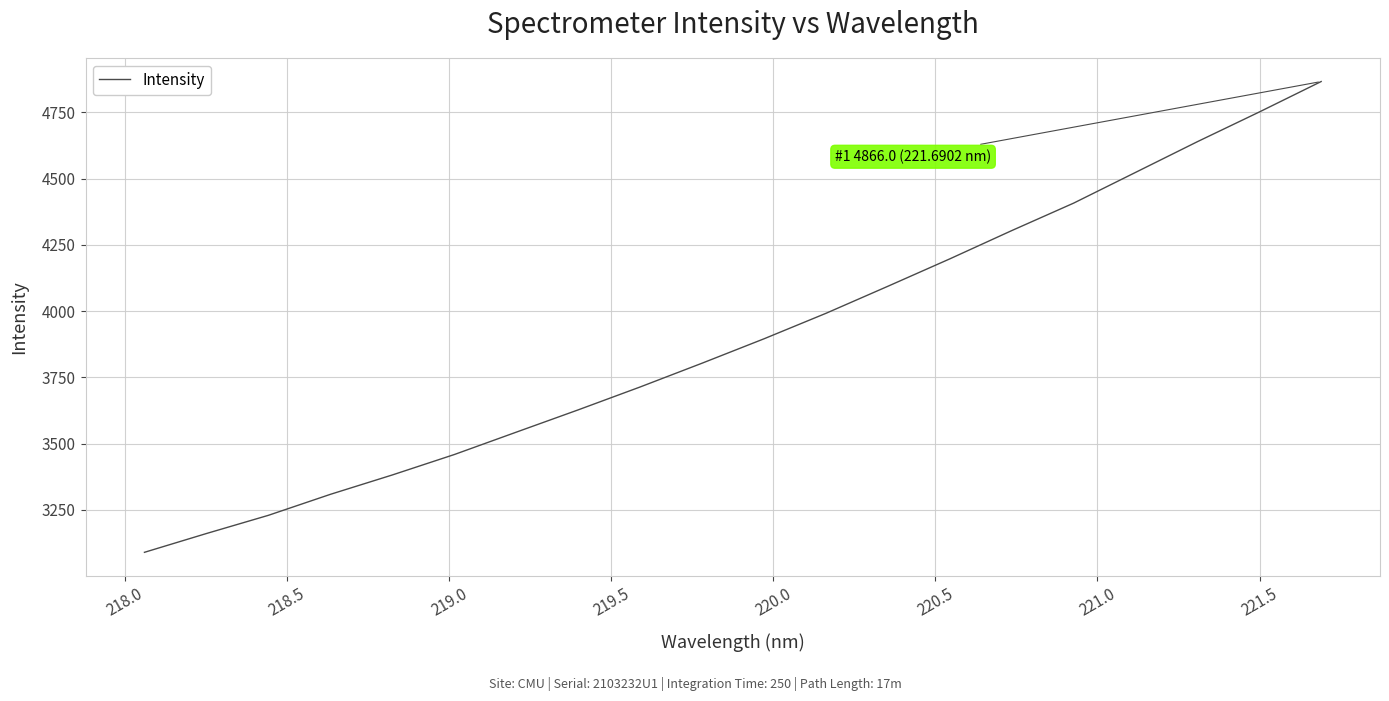

What is the maximum value shown in the chart?

4866.0